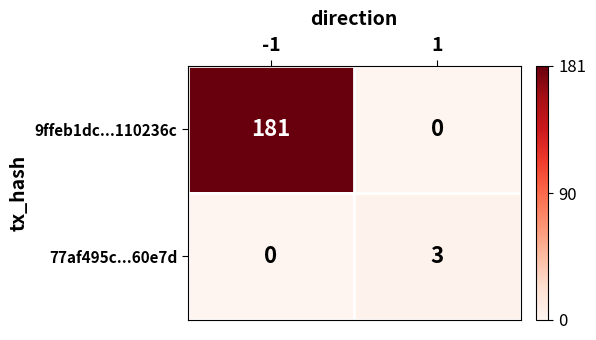

The 77af495c...60e7d series shows 0 at -1. True or false?

True